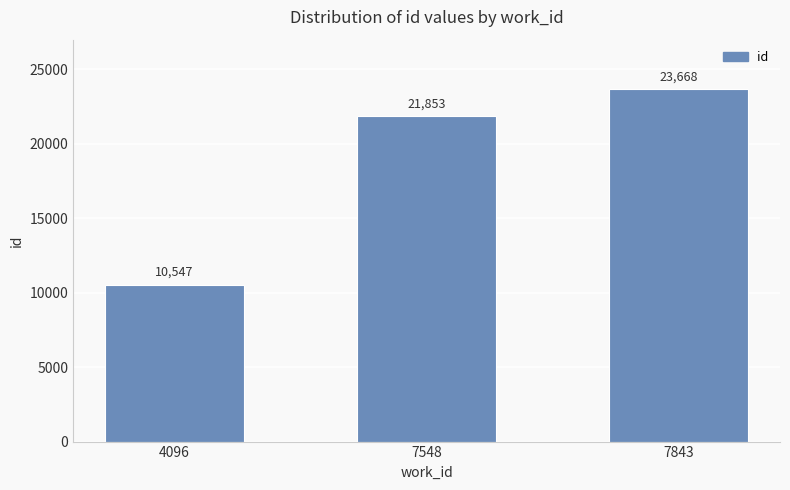

How many data points are less than 21853?

1